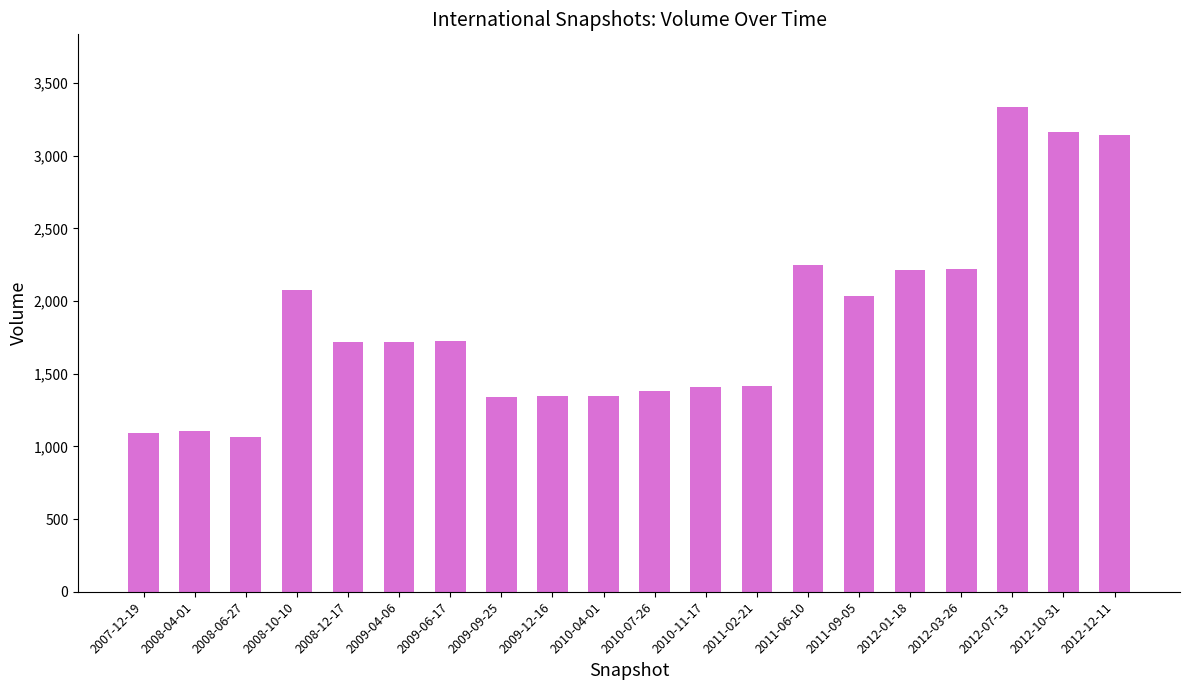

What is the minimum value shown in the chart?

1066